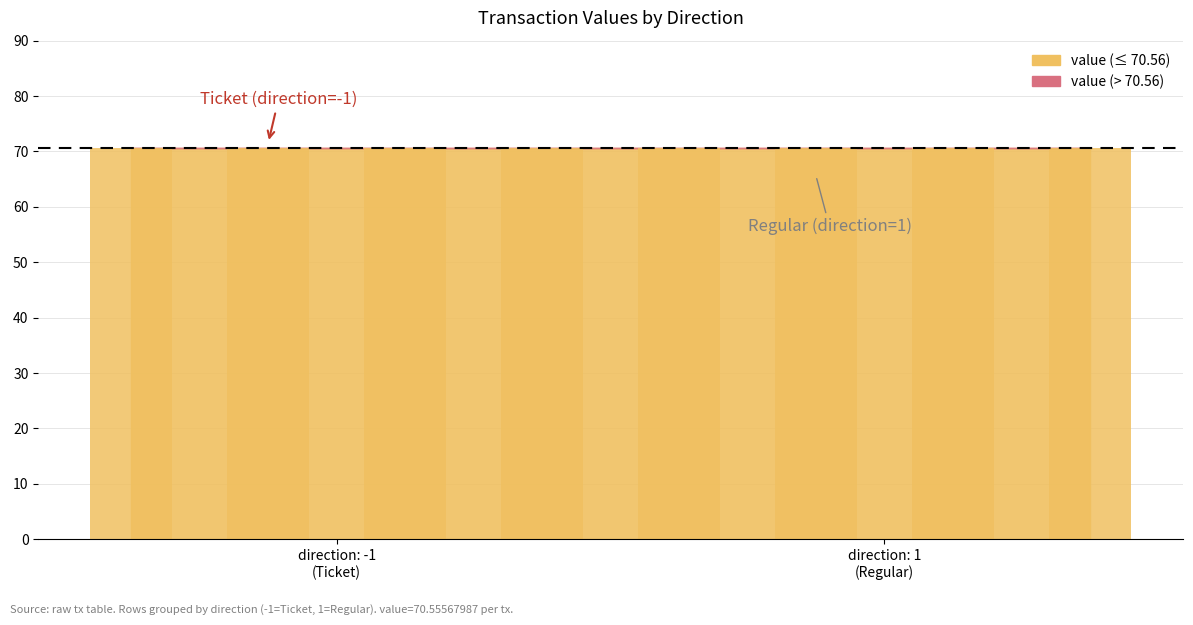

How many groups of bars are there?

8